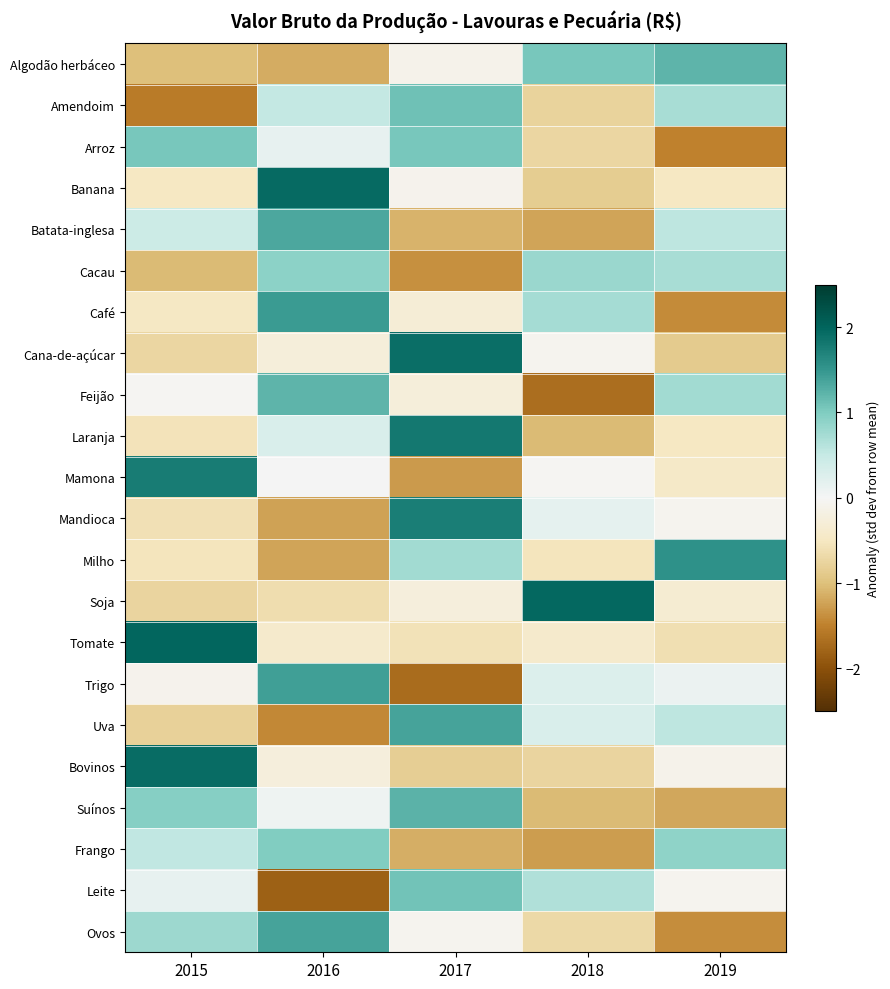

Reading right to left, what are all the values shown in this chart?

Algodão herbáceo: 2019=1.2	2018=1.1	2017=-0.1	2016=-1.2	2015=-1.0
Amendoim: 2019=0.7	2018=-0.8	2017=1.1	2016=0.5	2015=-1.6
Arroz: 2019=-1.5	2018=-0.7	2017=1.0	2016=0.1	2015=1.0
Banana: 2019=-0.5	2018=-0.8	2017=-0.1	2016=1.9	2015=-0.5
Batata-inglesa: 2019=0.6	2018=-1.2	2017=-1.1	2016=1.3	2015=0.4
Cacau: 2019=0.7	2018=0.8	2017=-1.4	2016=0.9	2015=-1.1
Café: 2019=-1.4	2018=0.7	2017=-0.3	2016=1.5	2015=-0.5
Cana-de-açúcar: 2019=-0.9	2018=-0.1	2017=1.9	2016=-0.3	2015=-0.7
Feijão: 2019=0.7	2018=-1.7	2017=-0.3	2016=1.2	2015=-0.0
Laranja: 2019=-0.5	2018=-1.0	2017=1.8	2016=0.3	2015=-0.6
Mamona: 2019=-0.4	2018=-0.0	2017=-1.3	2016=0.0	2015=1.8
Mandioca: 2019=-0.1	2018=0.2	2017=1.7	2016=-1.2	2015=-0.6
Milho: 2019=1.5	2018=-0.5	2017=0.7	2016=-1.2	2015=-0.5
Soja: 2019=-0.3	2018=2.0	2017=-0.2	2016=-0.6	2015=-0.7
Tomate: 2019=-0.6	2018=-0.4	2017=-0.6	2016=-0.4	2015=2.0
Trigo: 2019=0.1	2018=0.3	2017=-1.7	2016=1.4	2015=-0.1
Uva: 2019=0.6	2018=0.3	2017=1.4	2016=-1.4	2015=-0.8
Bovinos: 2019=-0.1	2018=-0.8	2017=-0.8	2016=-0.2	2015=1.9
Suínos: 2019=-1.2	2018=-1.0	2017=1.2	2016=0.1	2015=1.0
Frango: 2019=0.9	2018=-1.3	2017=-1.2	2016=1.0	2015=0.5
Leite: 2019=-0.1	2018=0.7	2017=1.1	2016=-1.8	2015=0.2
Ovos: 2019=-1.4	2018=-0.7	2017=-0.1	2016=1.4	2015=0.8